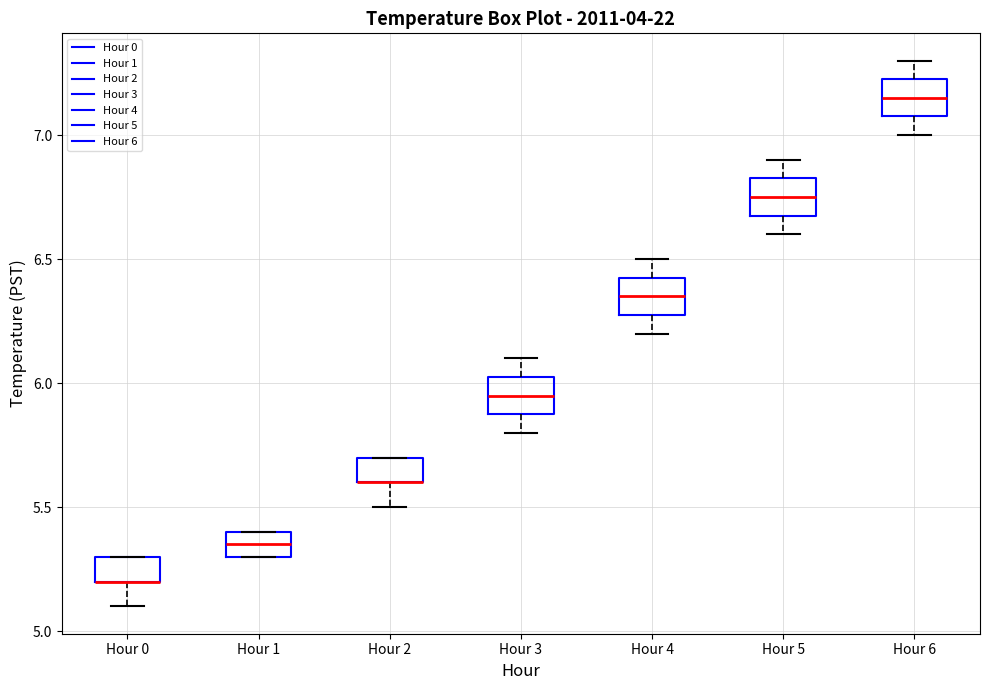

Where does the upper whisker of the box for Hour 6 end on the y-axis? The values are not printed on the chart, so give them approximately, as read against the axis.

7.30